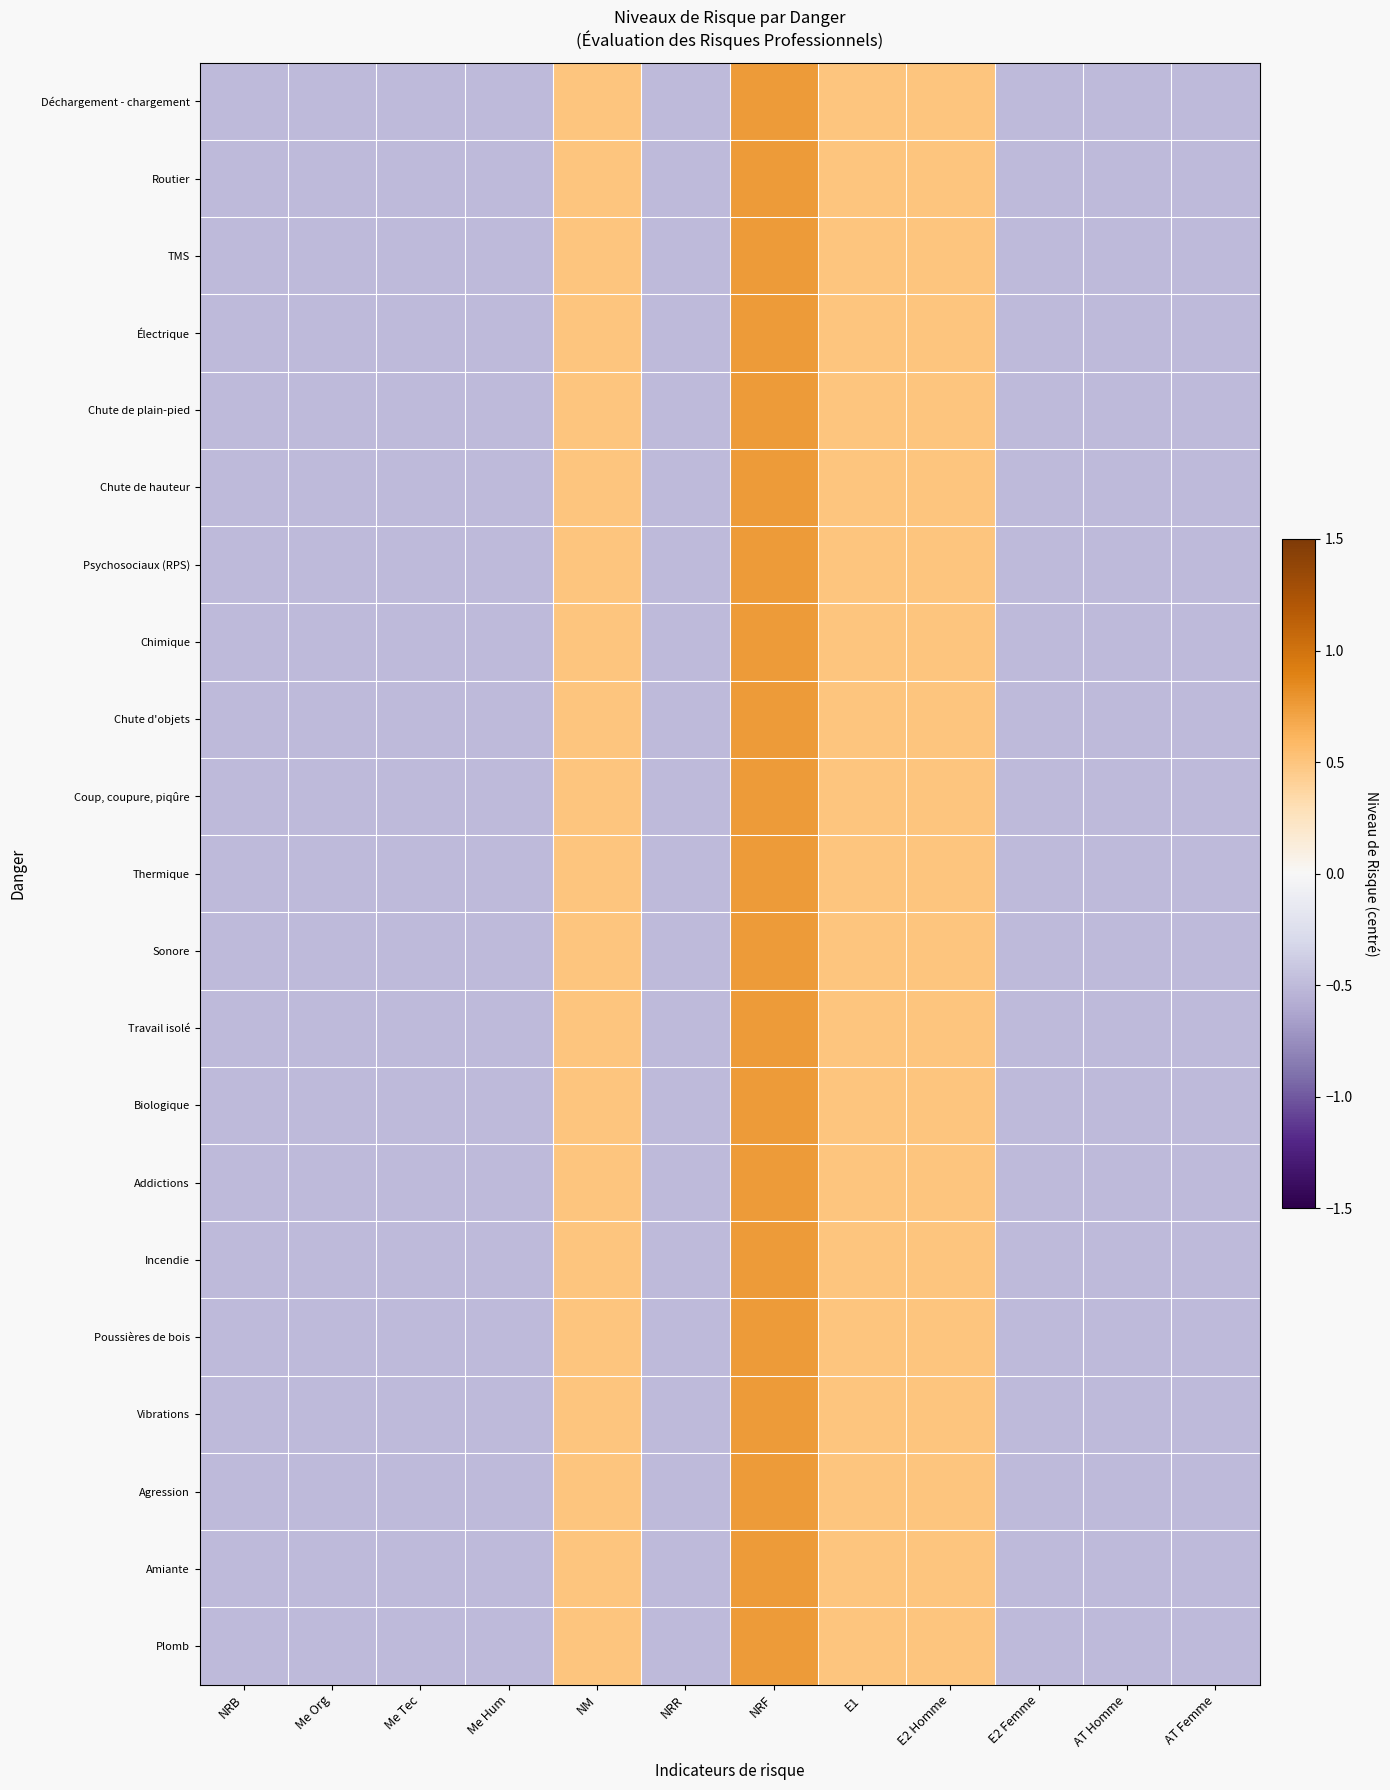

Which series changed the most between Me Hum and E1?

Déchargement - chargement